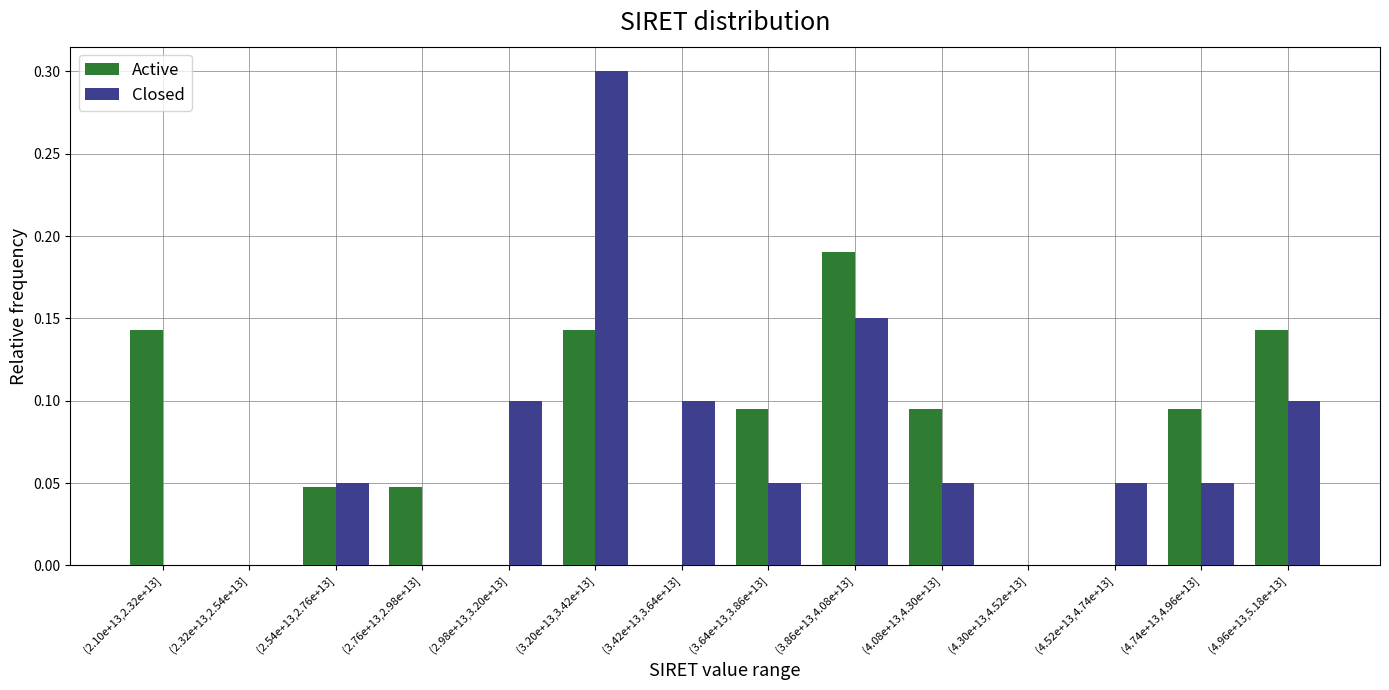

Which category has the highest value in the Active series?

(3.86e+13,4.08e+13]